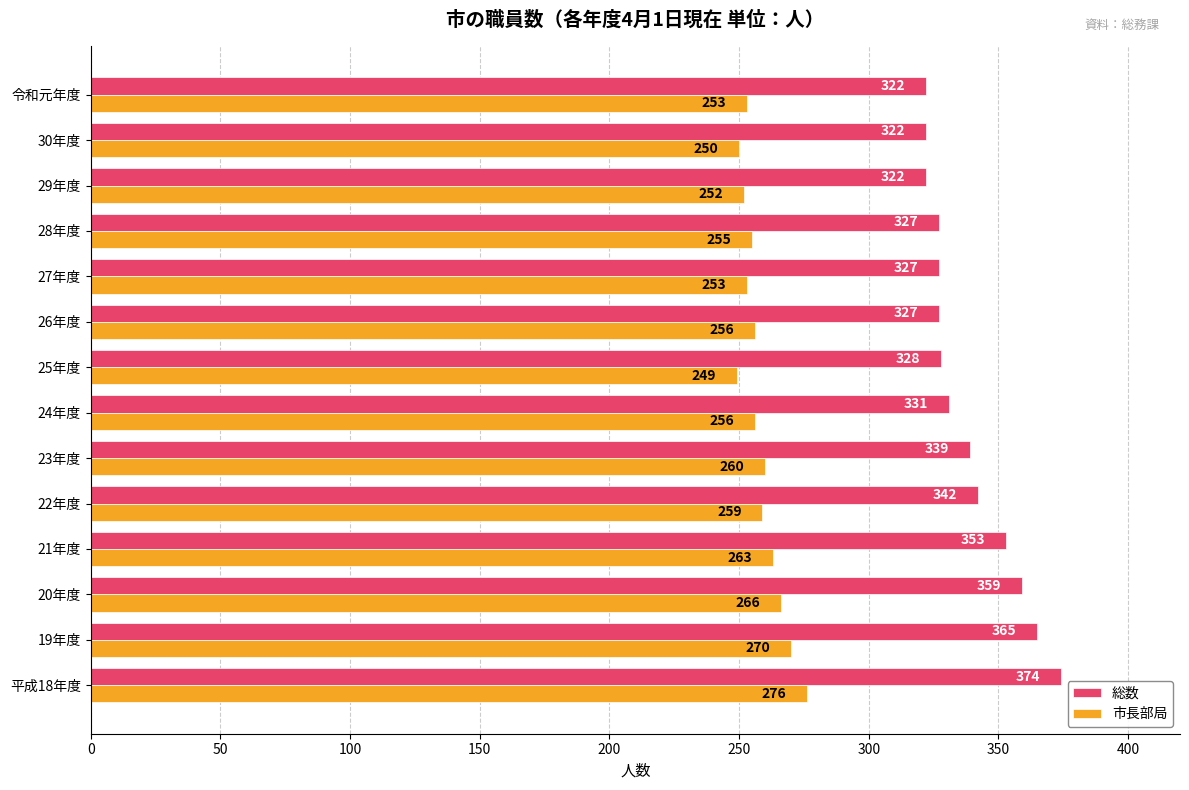

Which series has the largest total across all categories?

総数